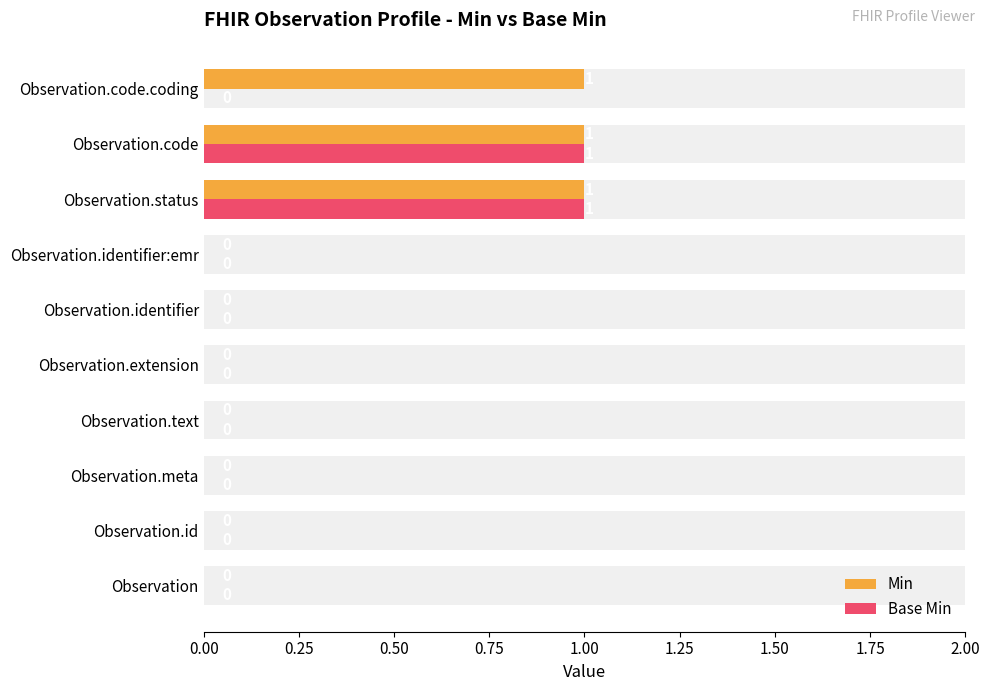

True or false: Base Min has a value of -1 at 0.50.

False